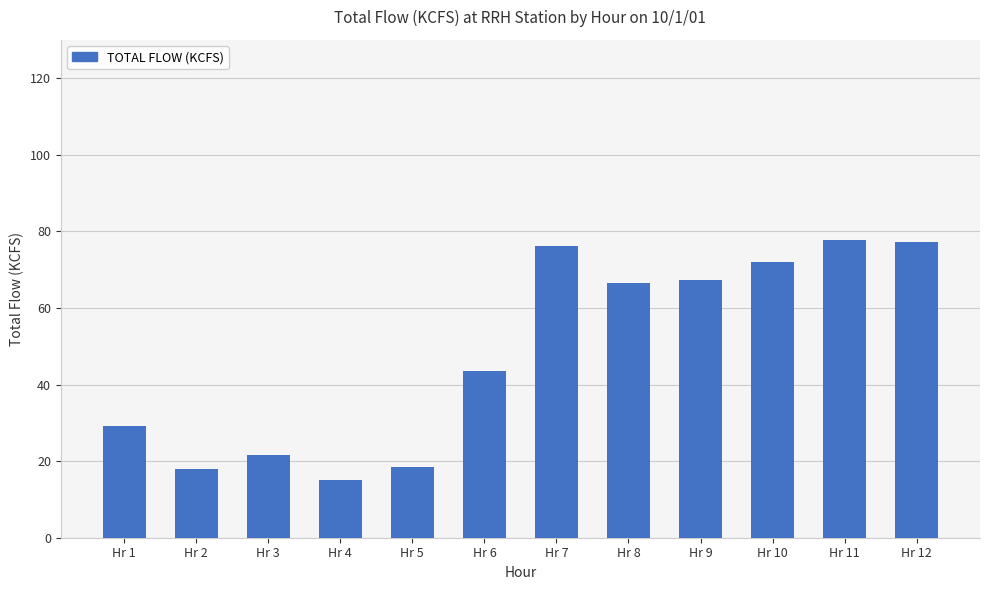

The value at Hr 11 is 105.5. True or false?

False